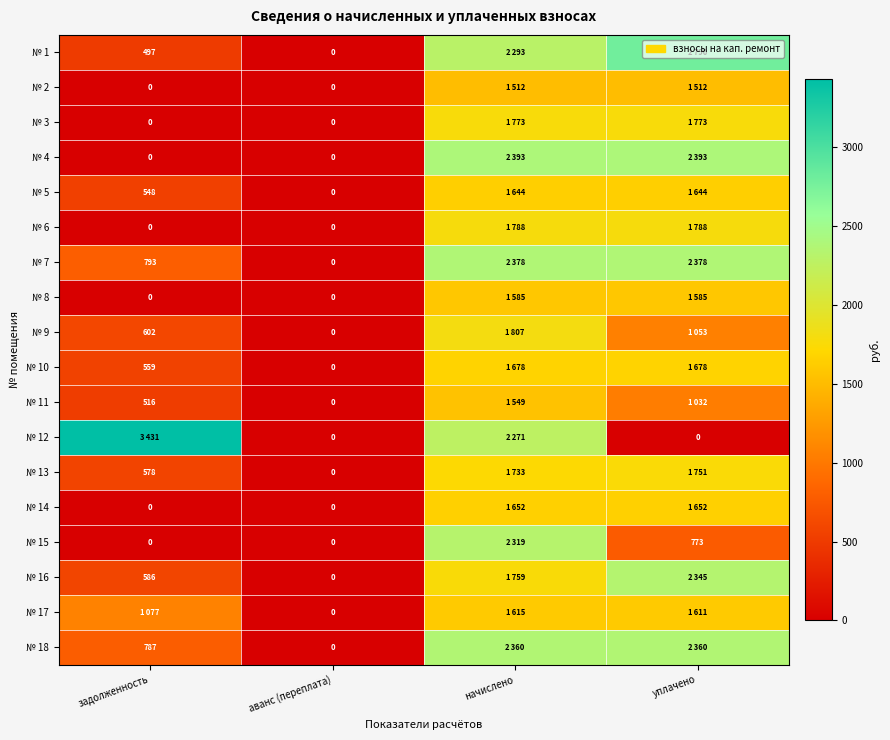

At which category does the chart reach its minimum across all series?

аванс (переплата)